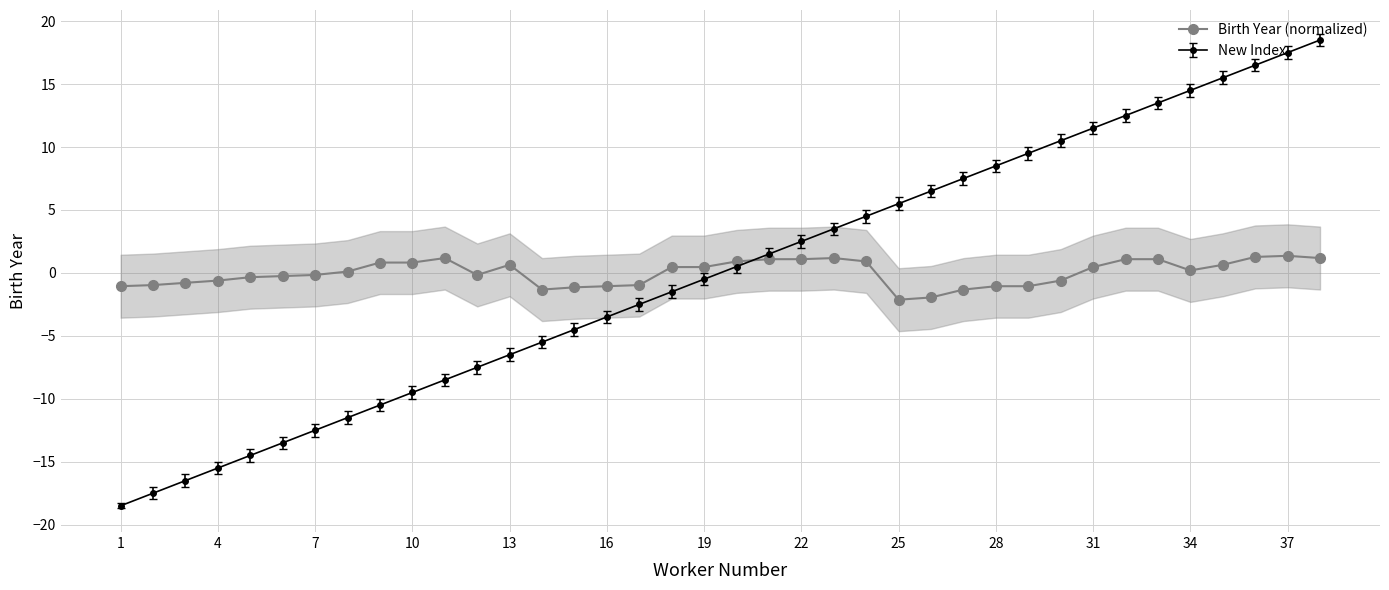

What is the highest value of the Birth Year (normalized) series?

1.4